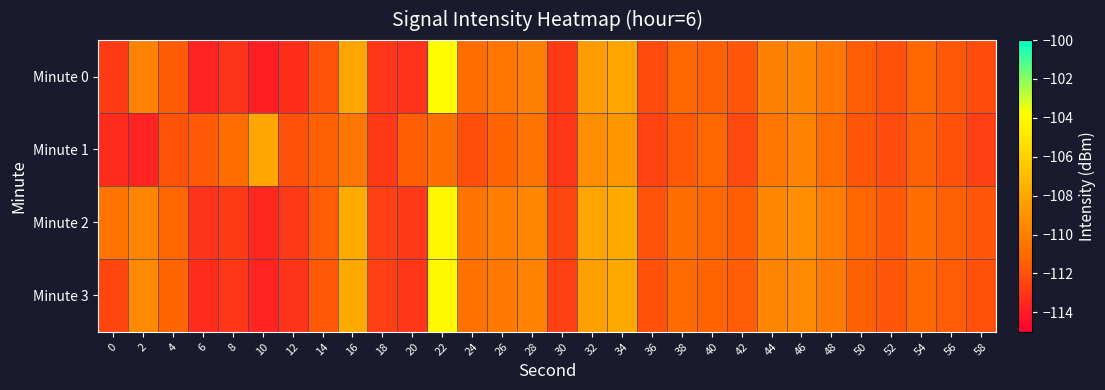

At which category is the sum across all series the highest?

22